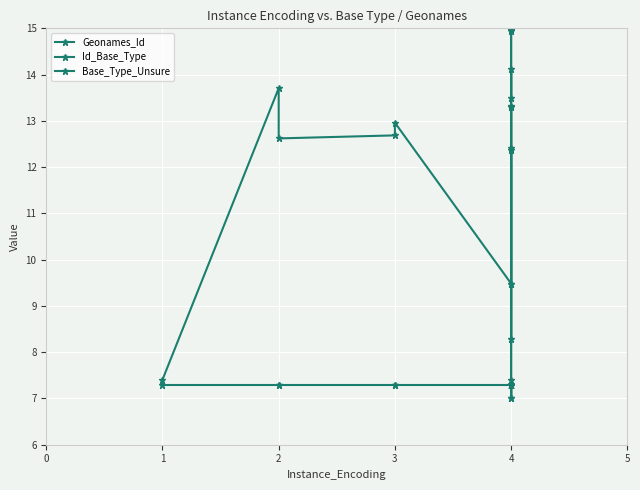

Count the number of categories in the chart.

20